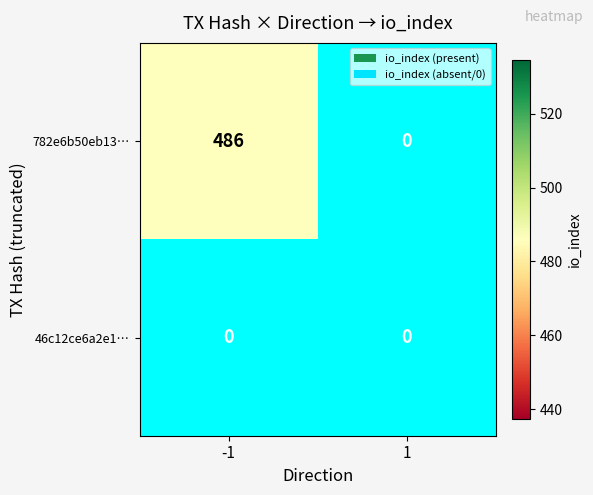

How many 782e6b50eb13… values are between 0 and 486?

2